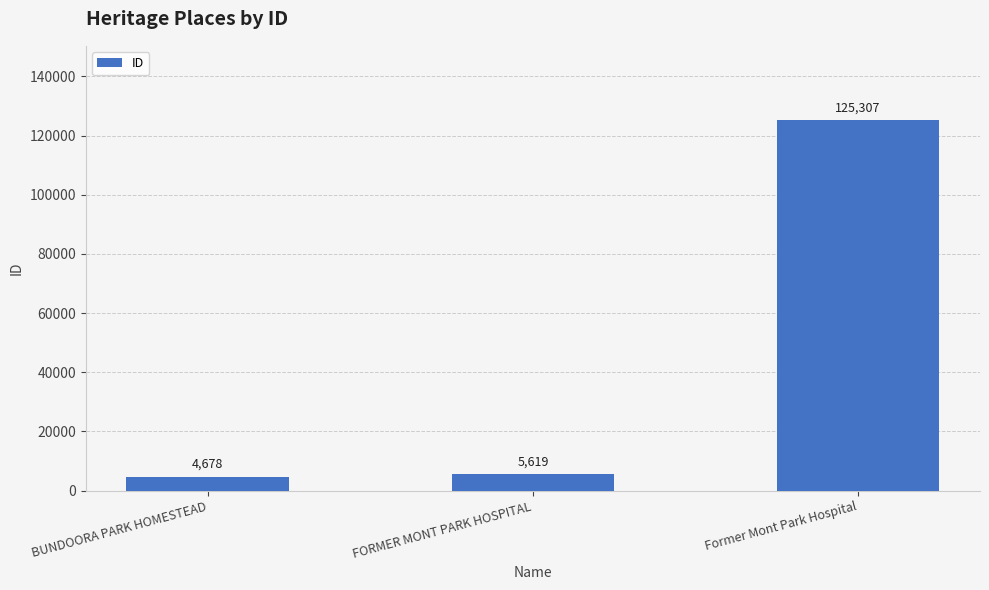

What is the value of the 2nd bar from the left?

5619